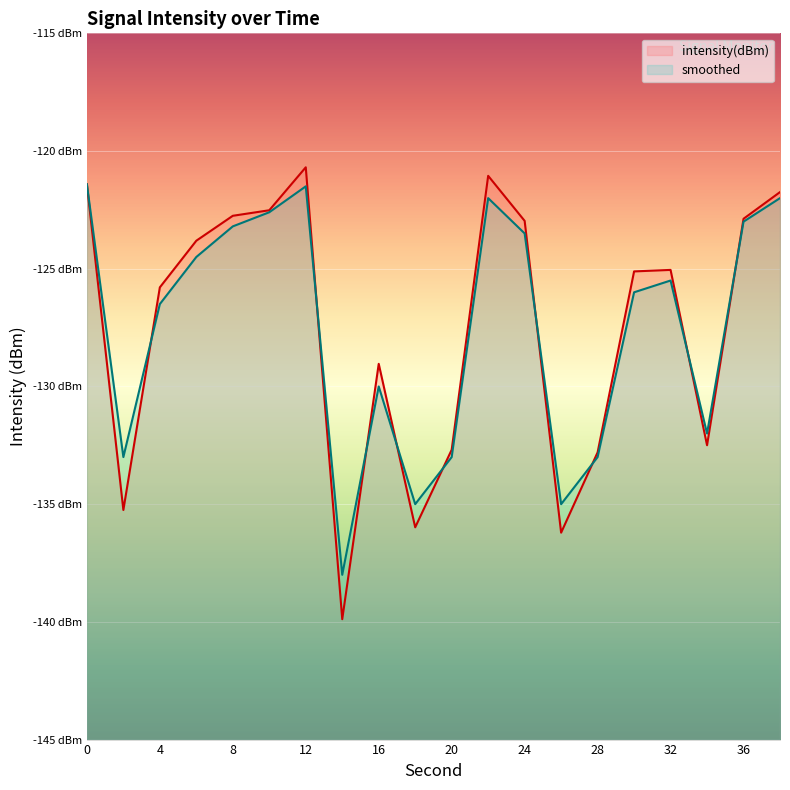

List the series in order of their overall mean, lowest first.

smoothed, intensity(dBm)